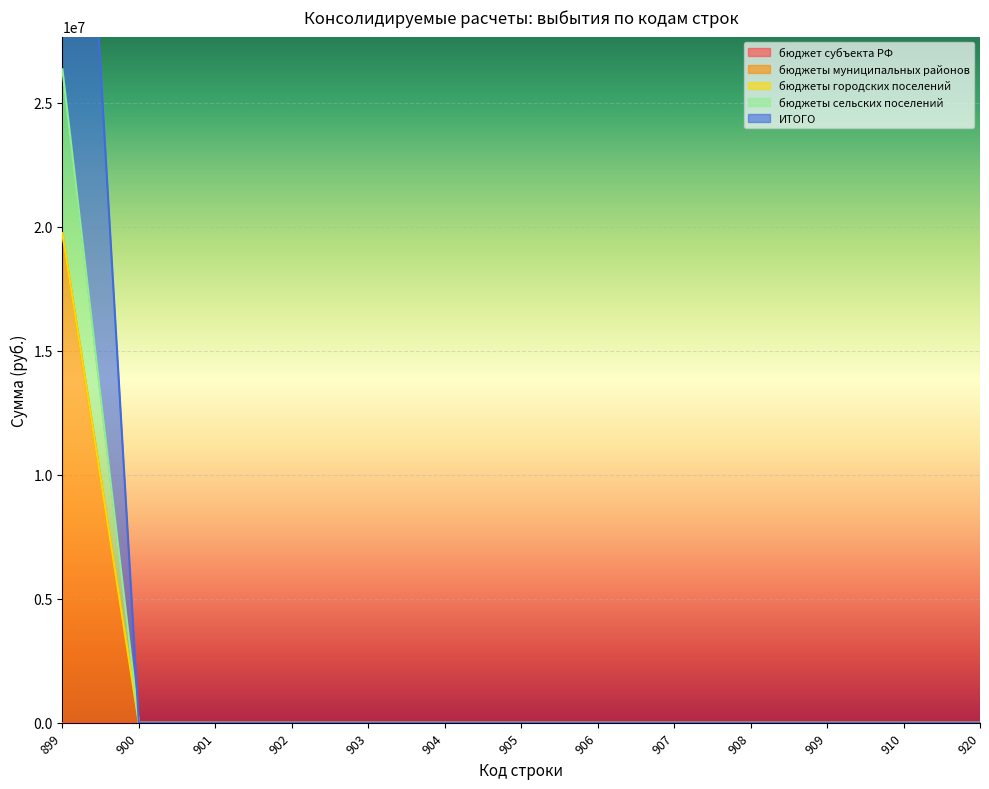

Rank the categories by ИТОГО value from highest to lowest.

899, 900, 901, 902, 903, 904, 905, 906, 907, 908, 909, 910, 920